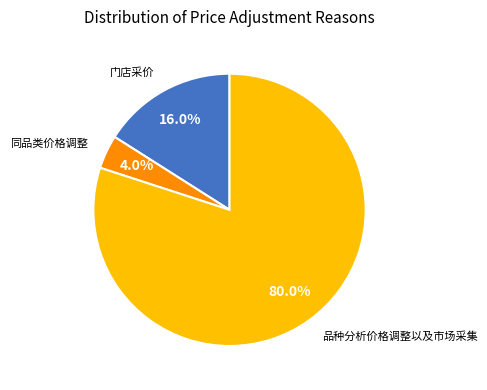

To the nearest percent, what portion does 门店采价 represent?

16%